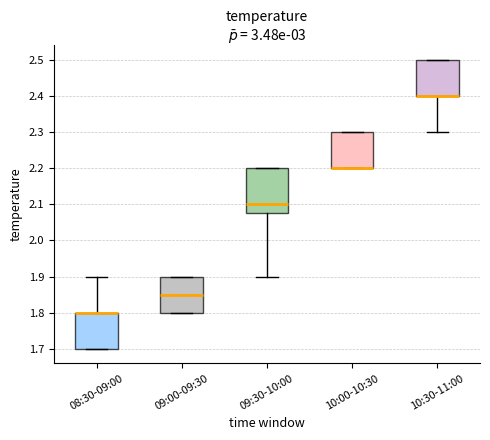

Where is the lower edge of the box for 10:00-10:30 on the y-axis? The values are not printed on the chart, so give them approximately, as read against the axis.

2.20